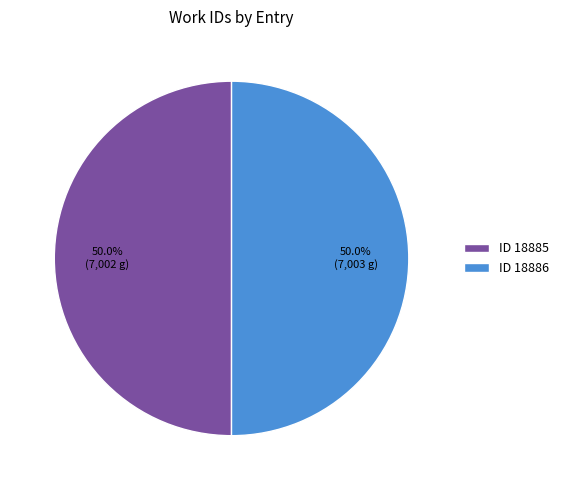

How many segments does this pie chart have?

2